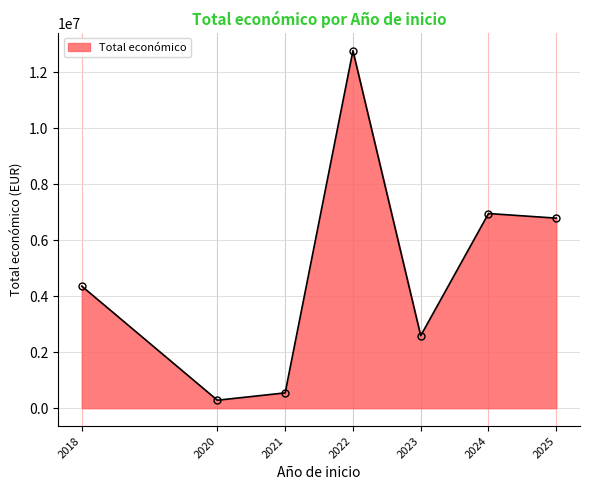

How many lines are shown in the chart?

1